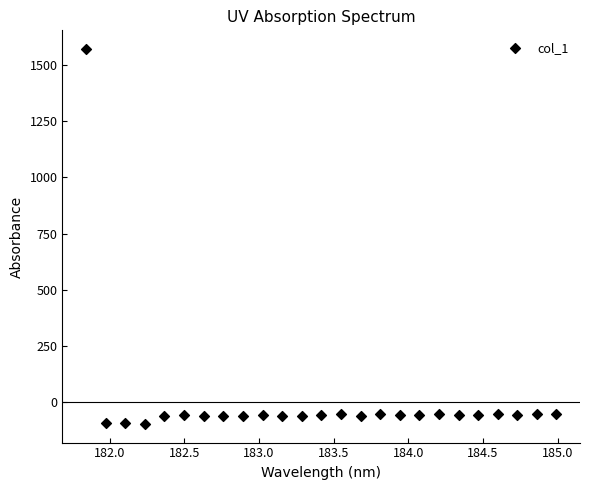

What is the range of X values (max minus min)?

3.1